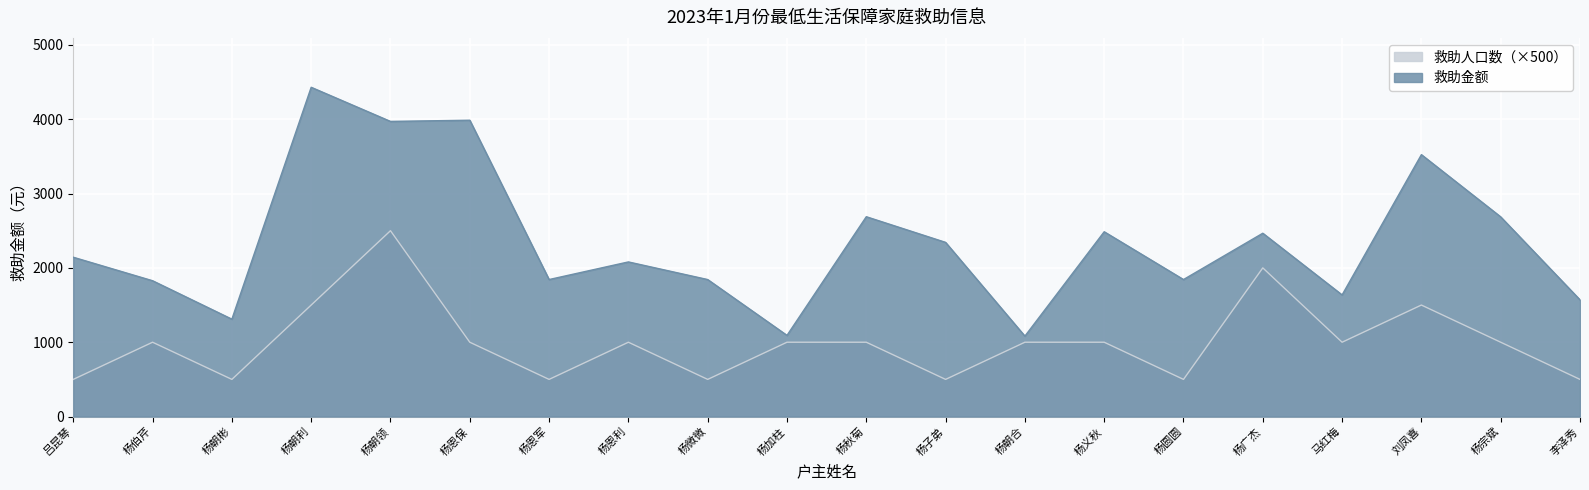

True or false: 救助人口数 and 救助金额 cross at least once.

False